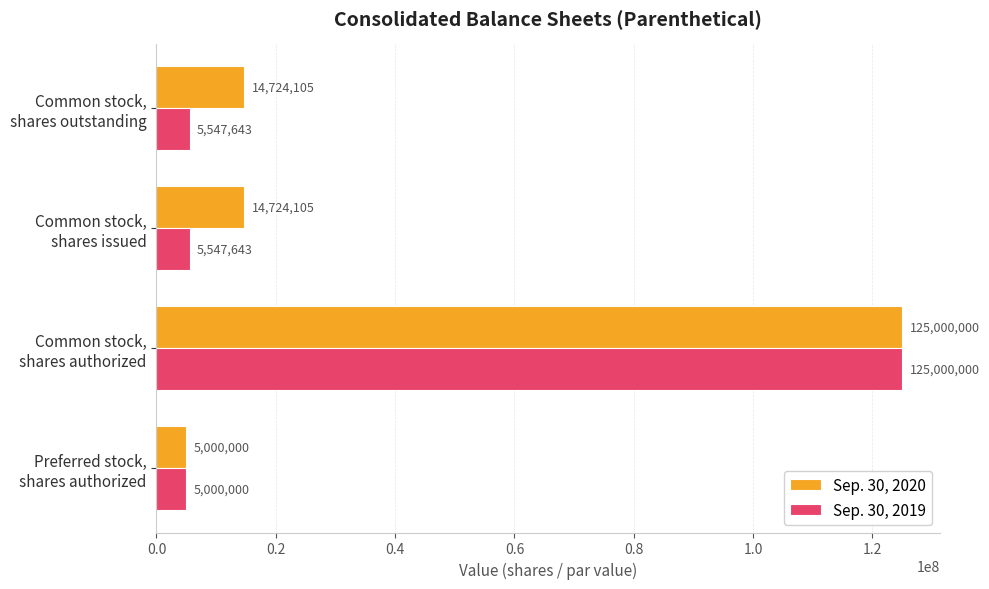

List the series in order of their overall mean, lowest first.

Sep. 30, 2019, Sep. 30, 2020